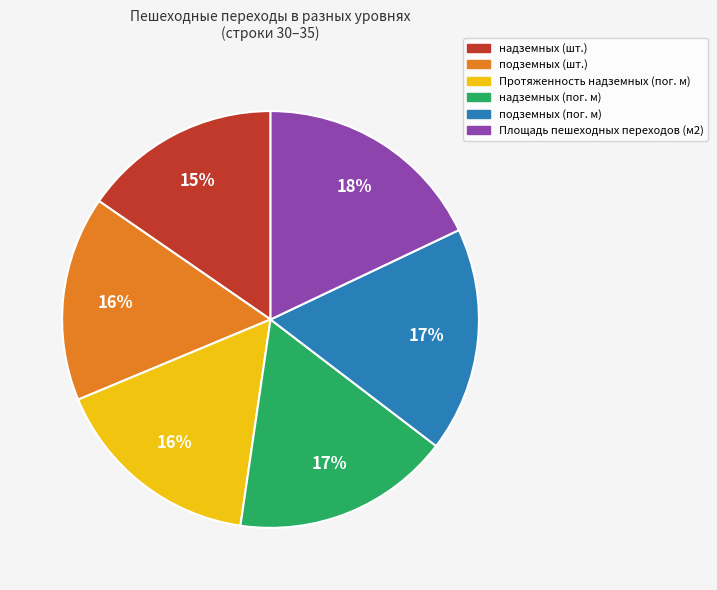

The подземных (пог. м) slice represents 17% of the pie. True or false?

True